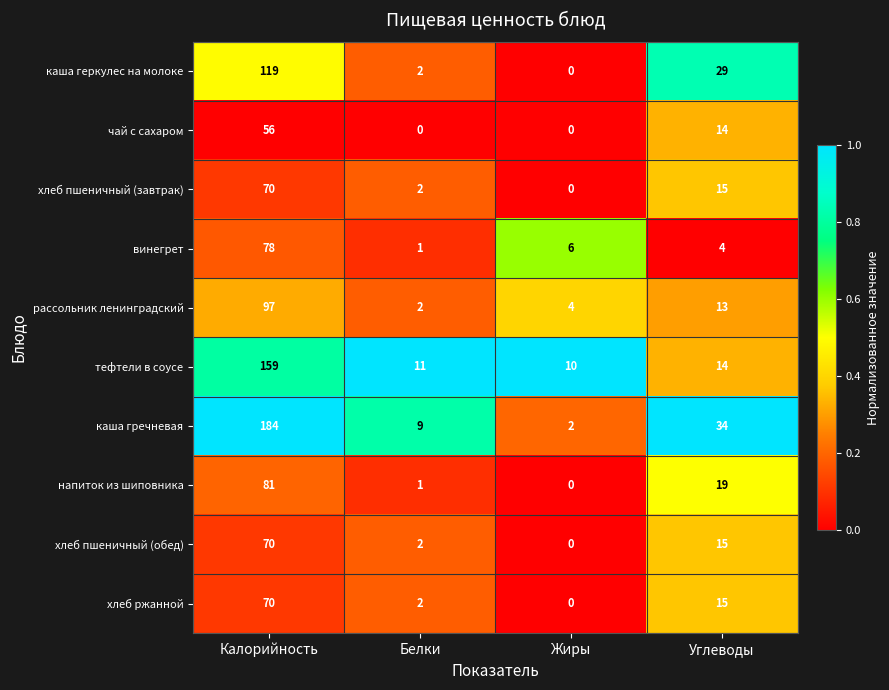

What is the sum of the винегрет values at Углеводы and Белки?

5